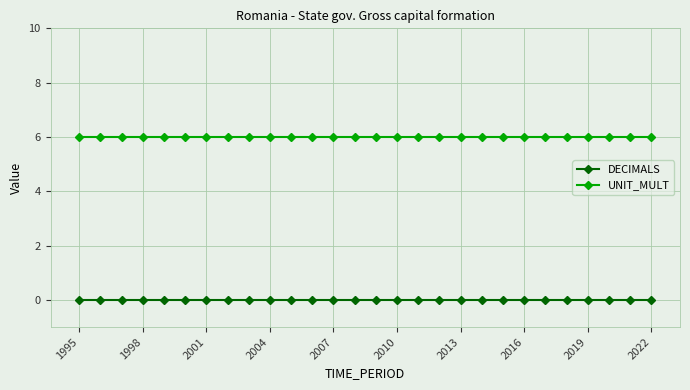

What is the average value of the UNIT_MULT series?

6